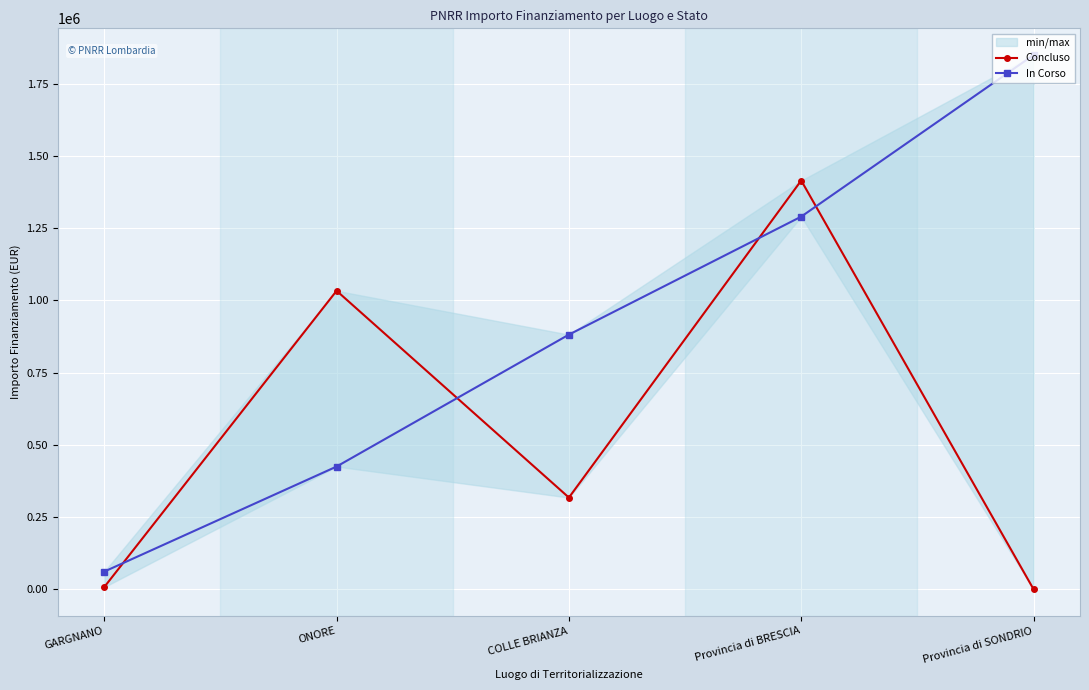

Rank the series at Provincia di SONDRIO from lowest to highest value.

Concluso, In Corso